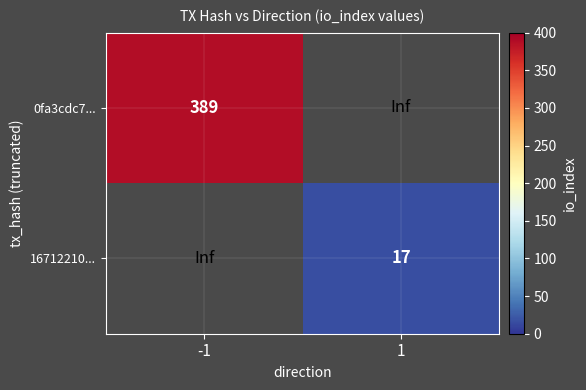

The 16712210... series shows 17.0 at 1. True or false?

True